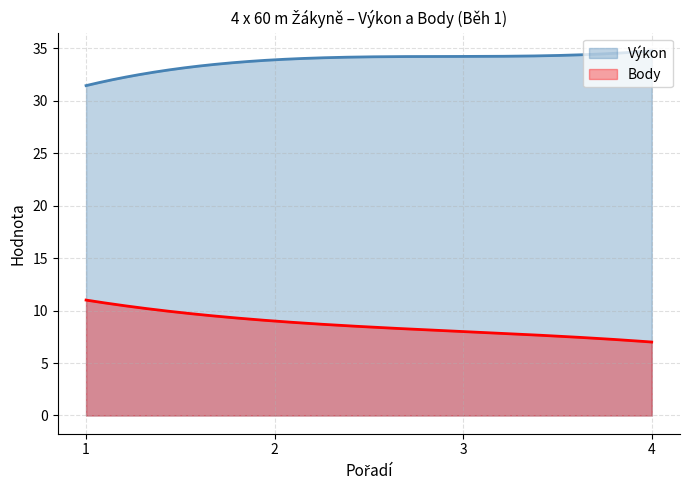

Reading right to left, transcribe all the data shown in this chart.

Výkon: 34.8	34.2	33.9	31.4
Body: 7.0	8.0	9.0	11.0